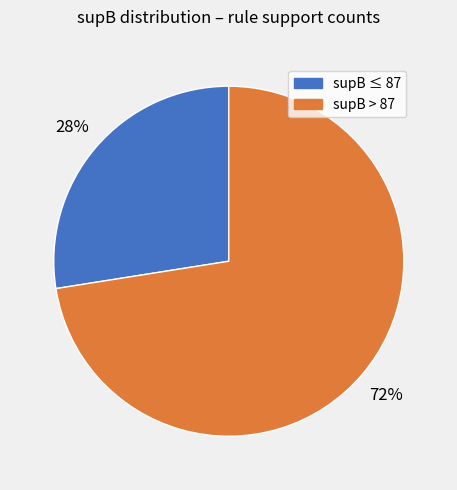

Is there a majority slice in this chart?

Yes